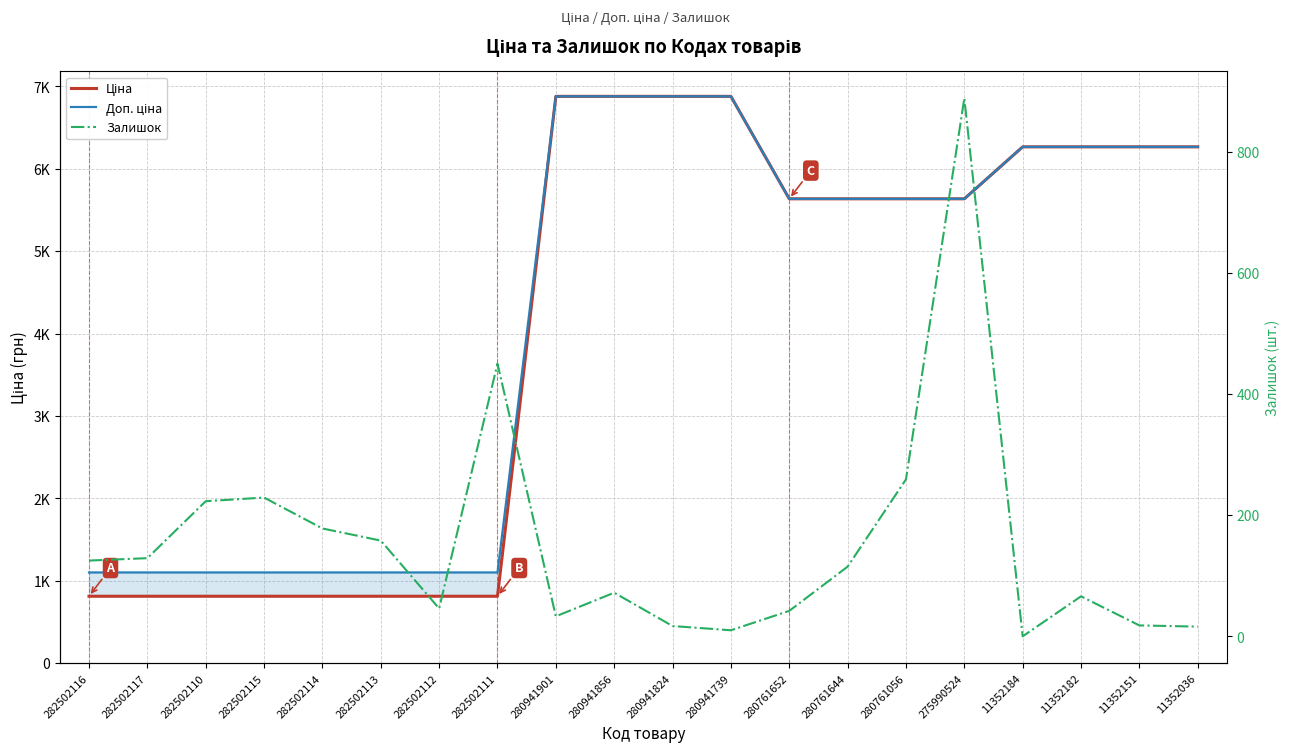

How many lines are shown in the chart?

3